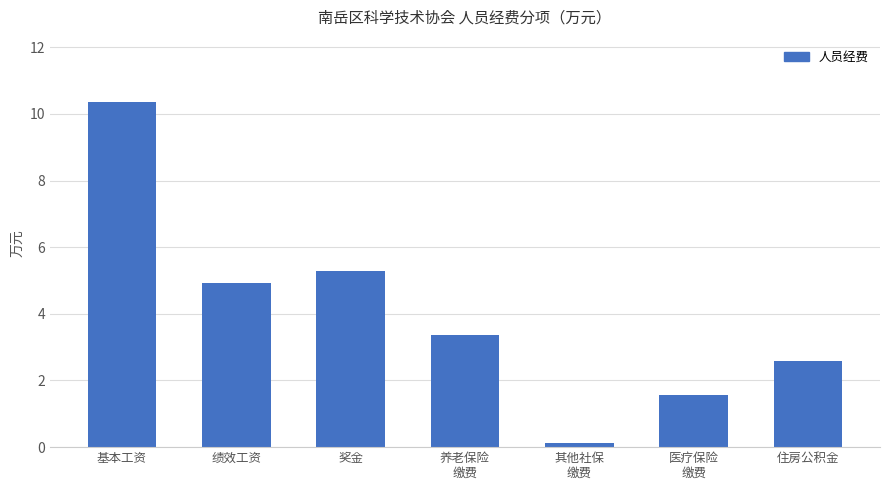

Rank the categories by value from lowest to highest.

其他社保
缴费, 医疗保险
缴费, 住房公积金, 养老保险
缴费, 绩效工资, 奖金, 基本工资